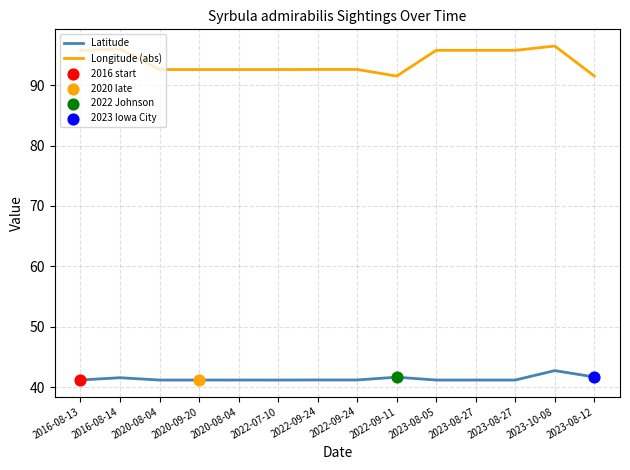

How many lines are shown in the chart?

2